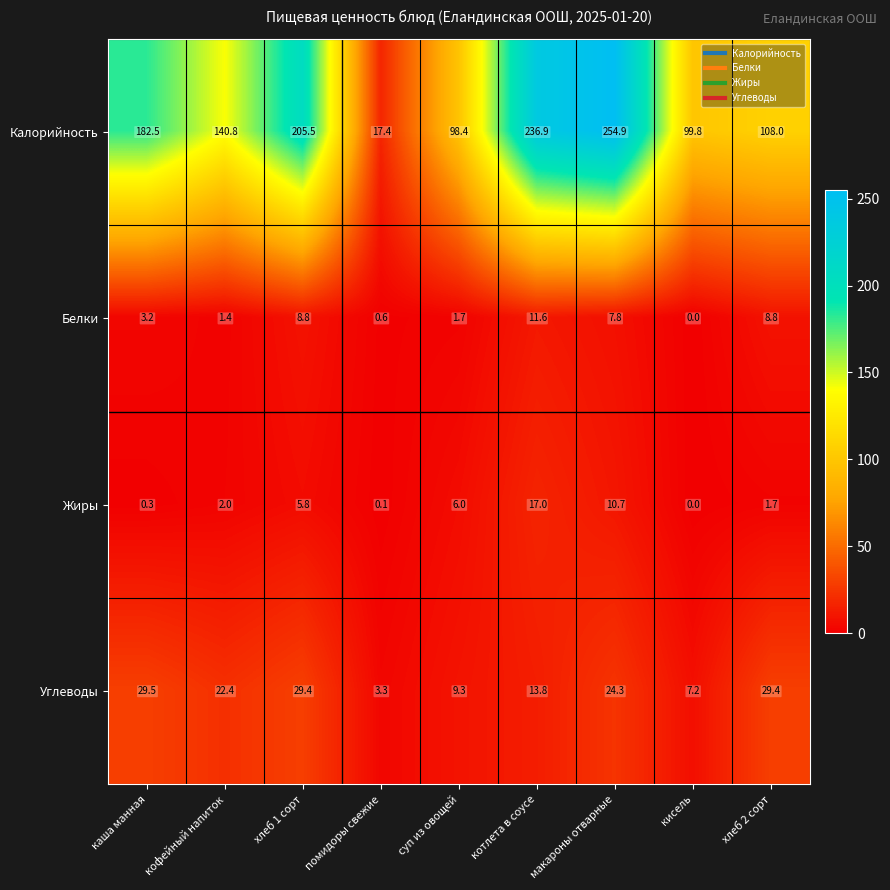

Rank the series by their maximum value, from lowest to highest.

Белки, Жиры, Углеводы, Калорийность